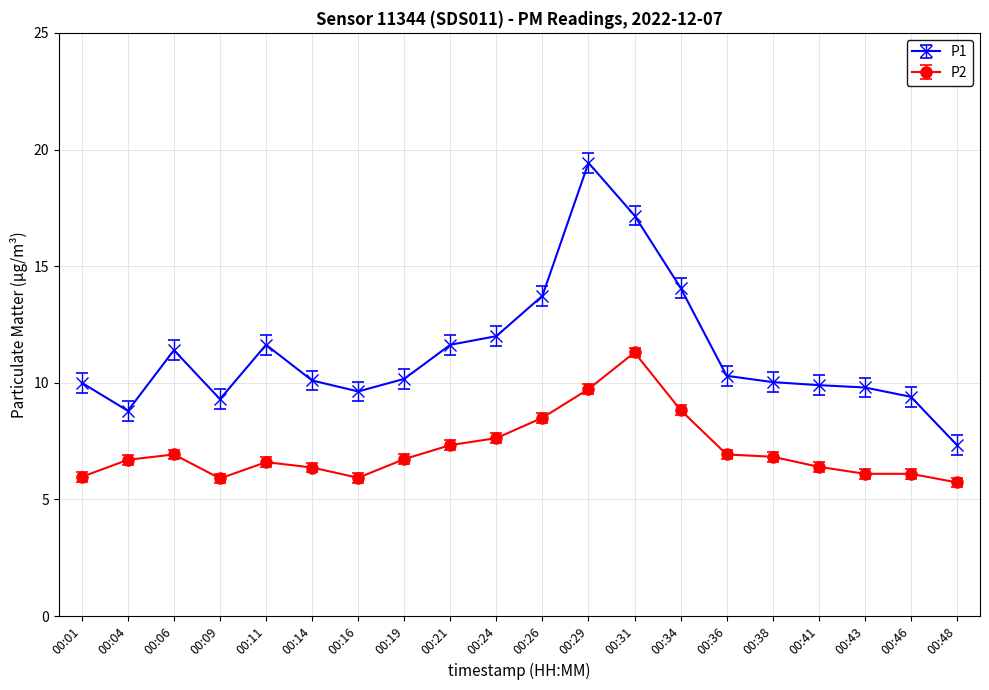

Does the chart display data point markers on the line(s)?

Yes